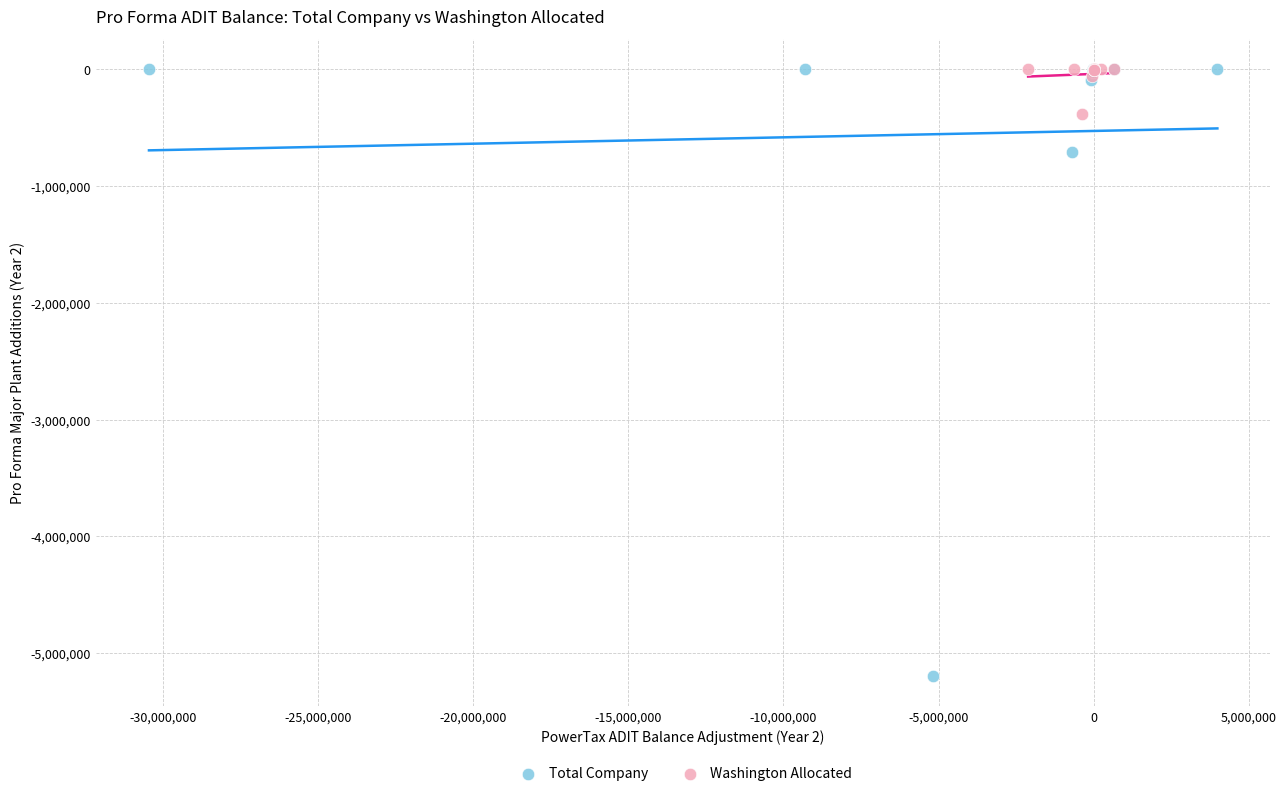

What are all the series names shown in the legend?

Total Company, Washington Allocated